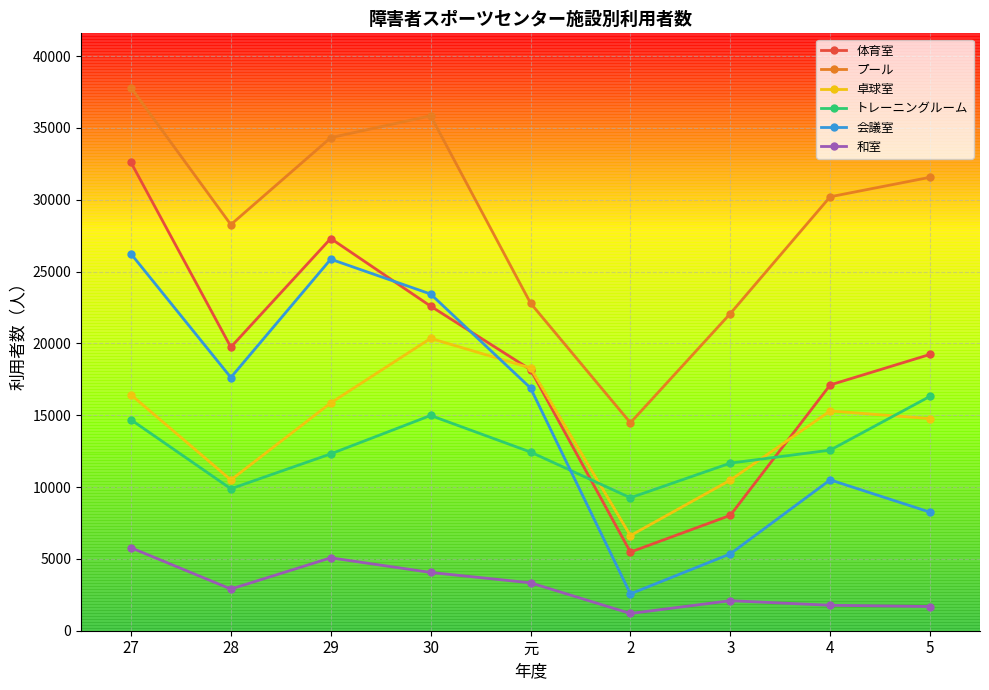

Read the 体育室 value at 29.

27300